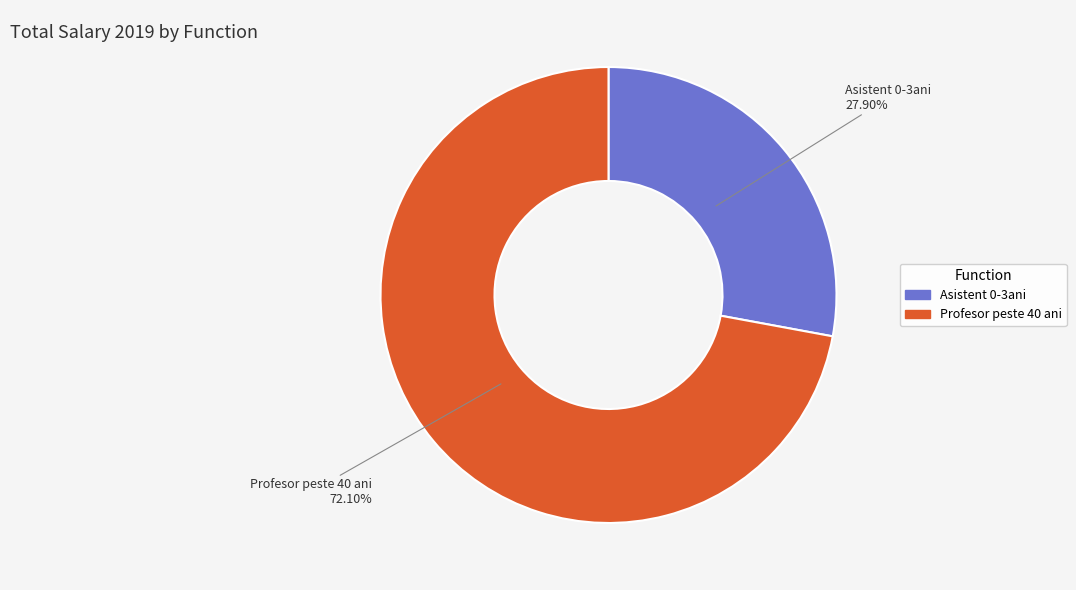

Between Profesor peste 40 ani and Asistent 0-3ani, which is larger?

Profesor peste 40 ani